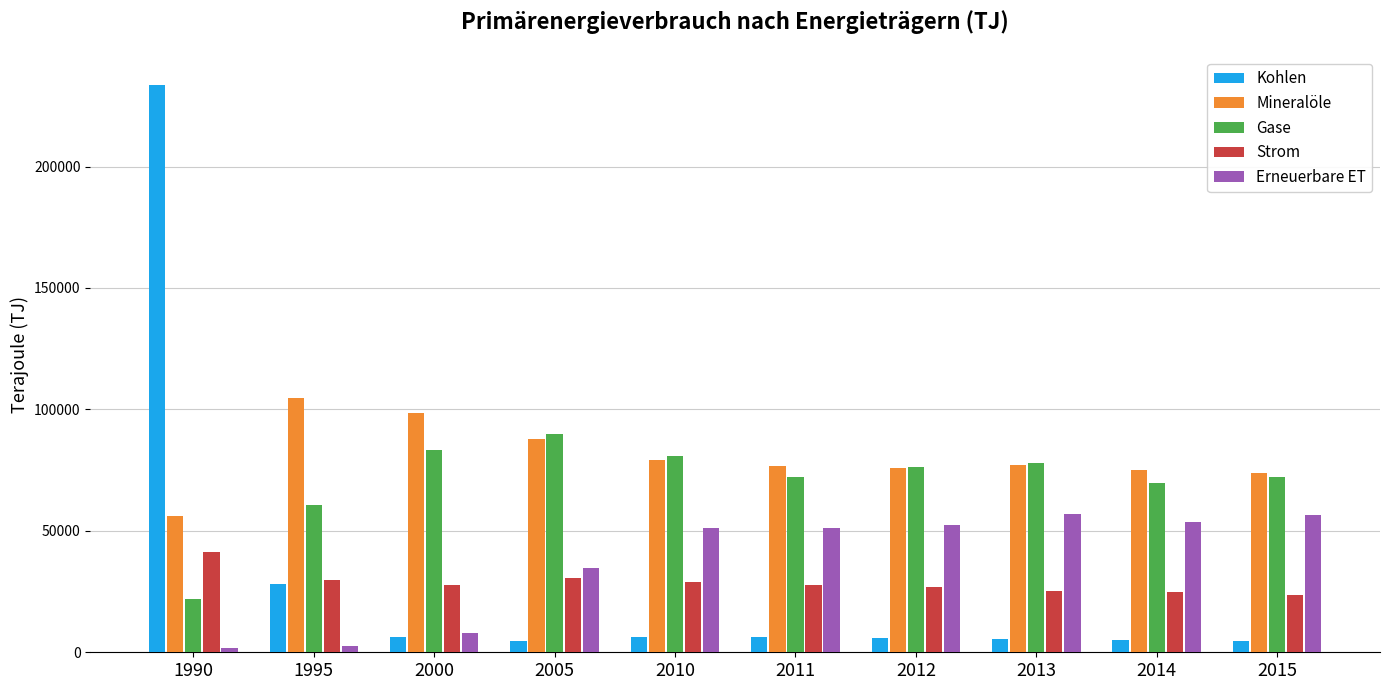

What is the smallest value displayed?

1951.0